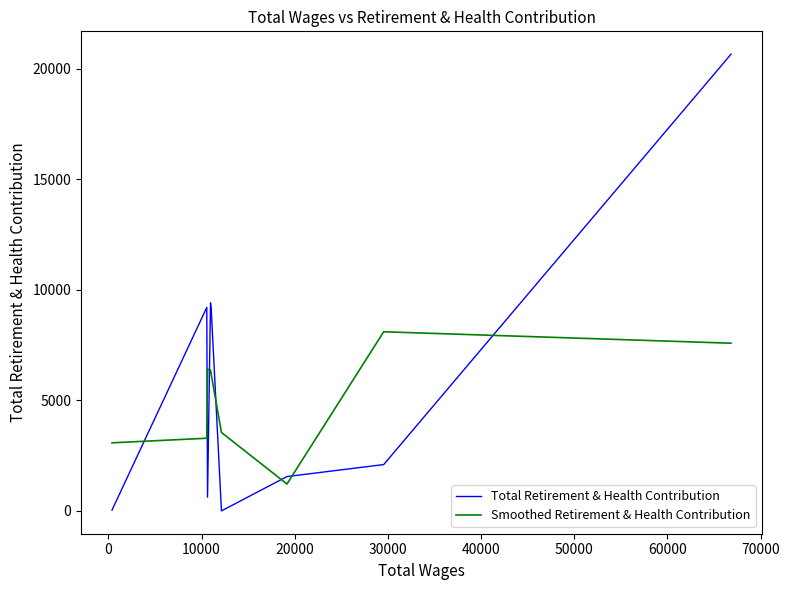

What is the highest value of the Total Retirement & Health Contribution series?

20660.0